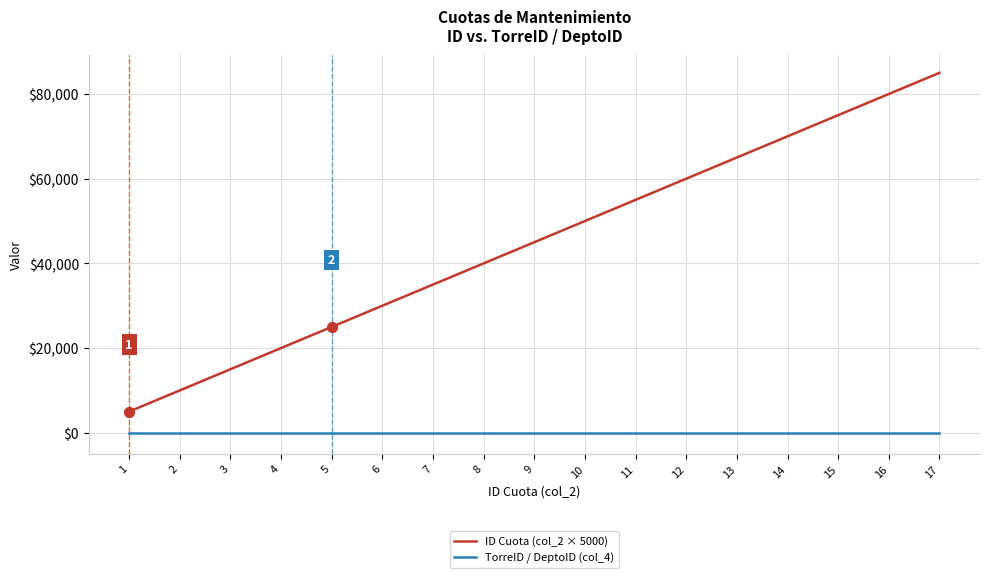

At which category is the sum across all series the highest?

17